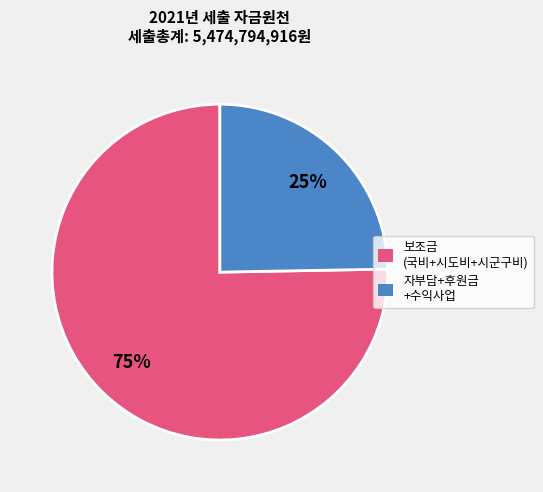

How many slices are in this pie chart?

2